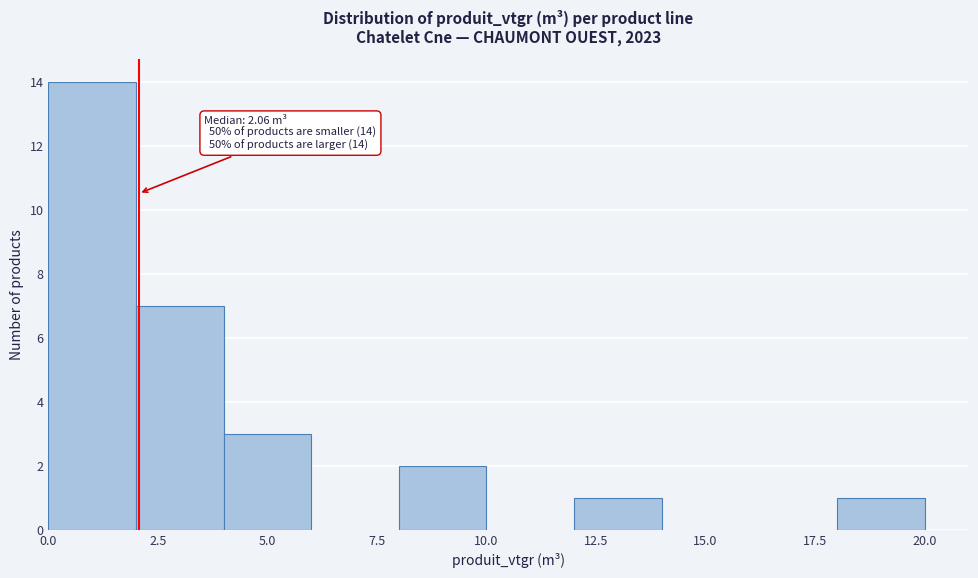

Over which range of the x-axis is the bar tallest?

0 to 2